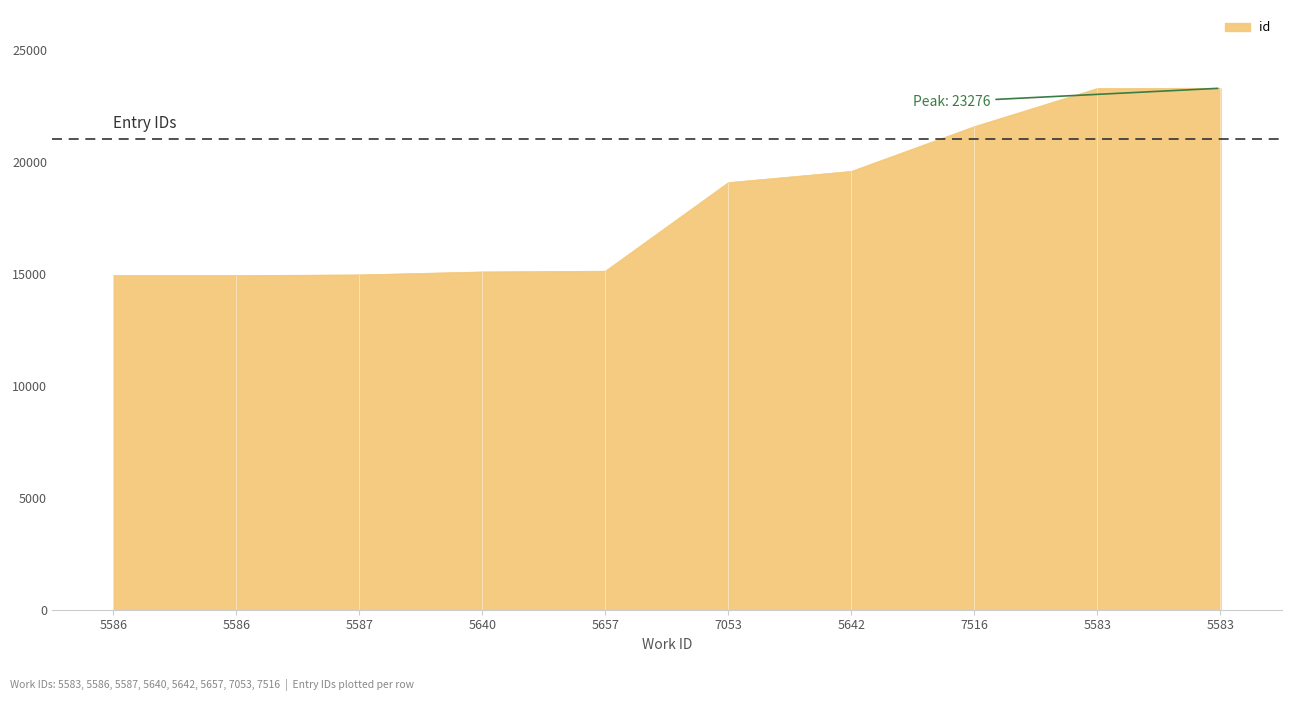

How many lines are shown in the chart?

1